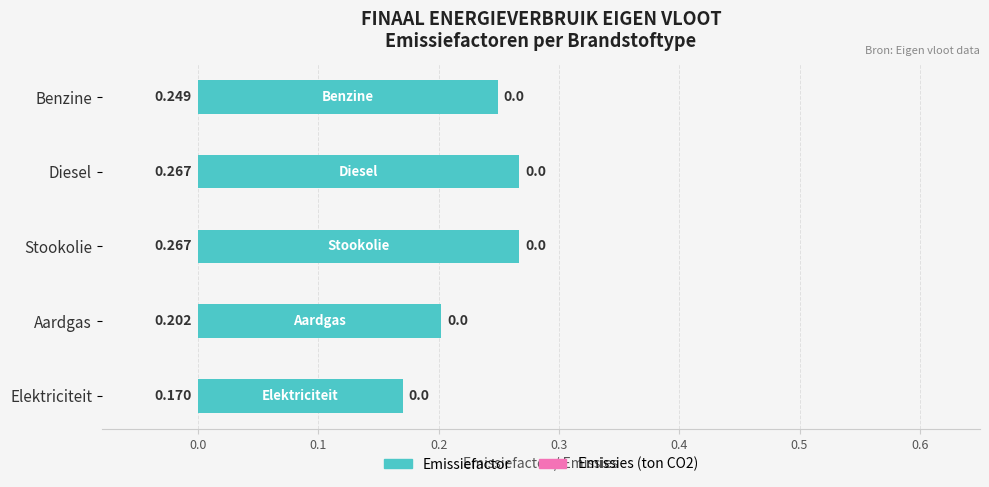

Where is the data nearest to the value 0?

Elektriciteit